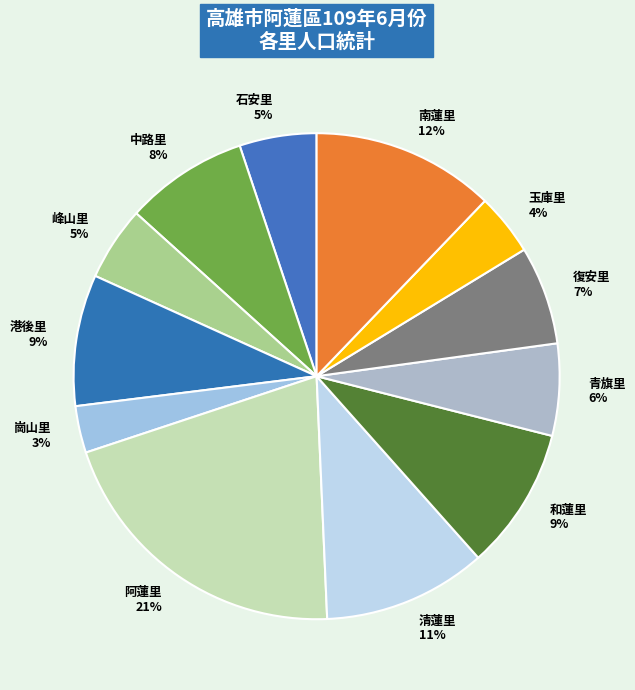

Is there any slice that represents more than half of the pie?

No